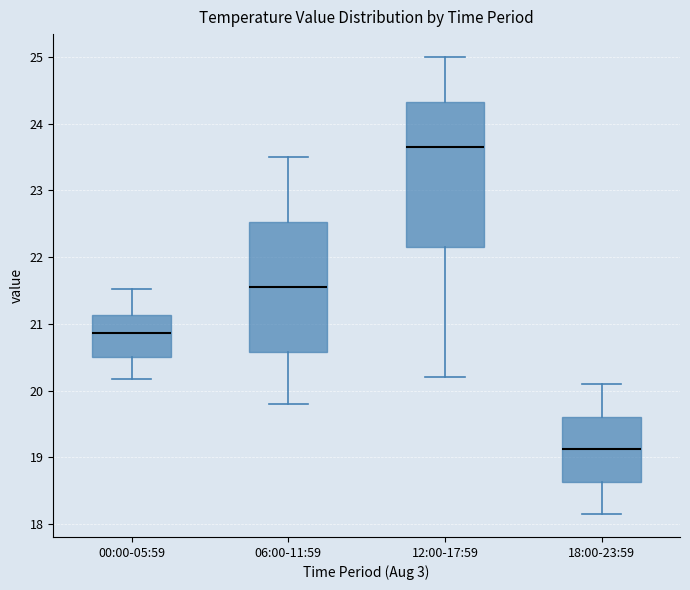

Reading left to right, transcribe this box plot: for each box, give where its median line is, the range the box spans, and where its two whiskers end, as read against the y-axis. The values are not printed on the chart, so give them approximately, as read against the axis.

00:00-05:59: median 20.9, box 20.5 to 21.1, whiskers 20.2 to 21.5
06:00-11:59: median 21.6, box 20.6 to 22.5, whiskers 19.8 to 23.5
12:00-17:59: median 23.7, box 22.2 to 24.3, whiskers 20.2 to 25.0
18:00-23:59: median 19.1, box 18.6 to 19.6, whiskers 18.2 to 20.1